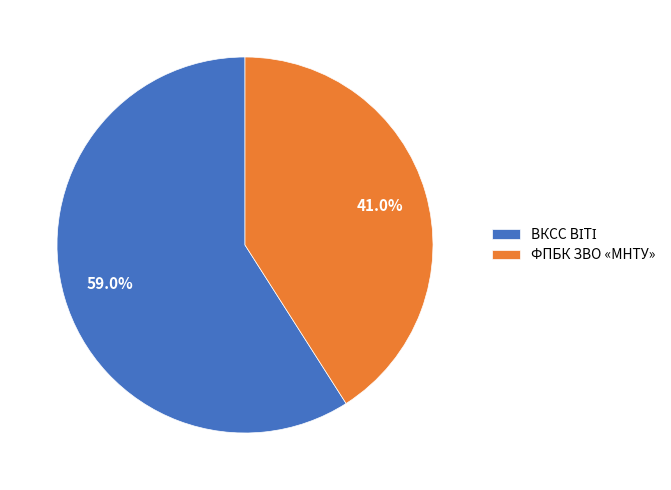

Is there a majority slice in this chart?

Yes